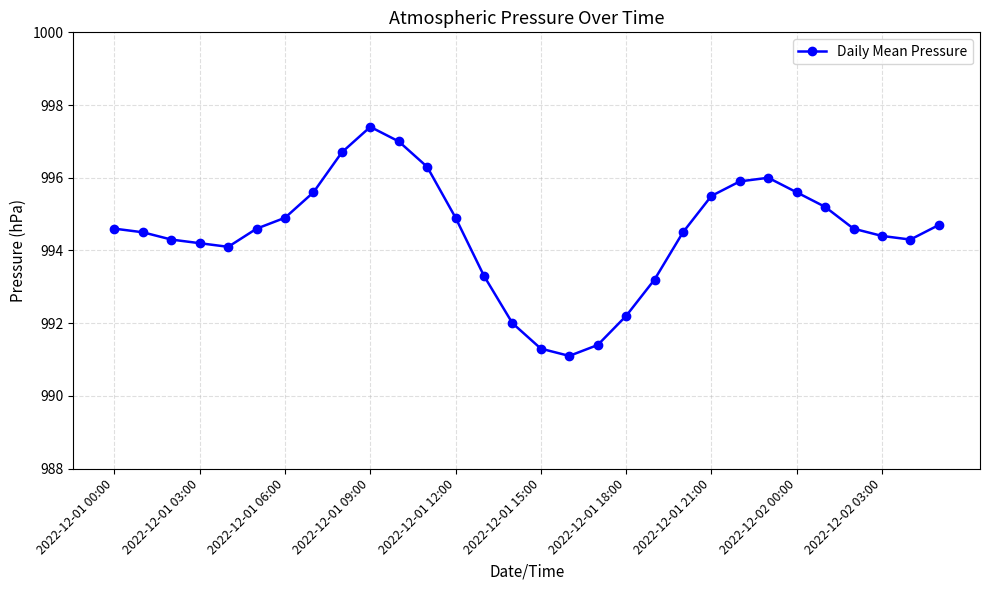

How many lines are shown in the chart?

1